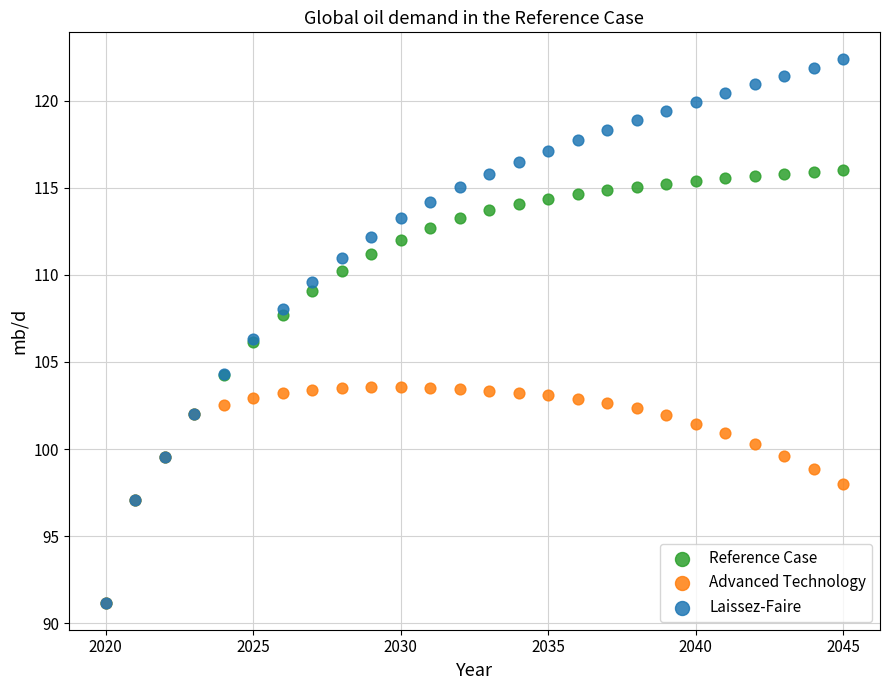

What are all the series names shown in the legend?

Reference Case, Advanced Technology, Laissez-Faire